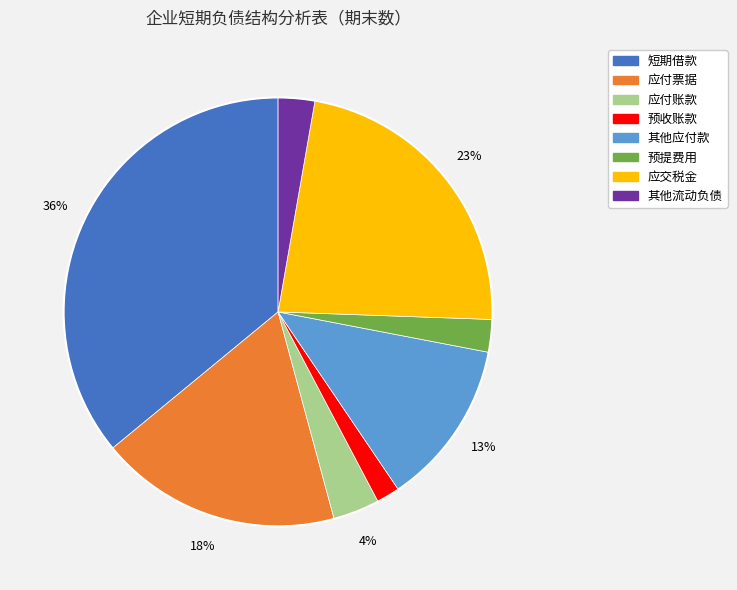

Combined, do 预收账款 and 应付票据 account for over 50%?

No